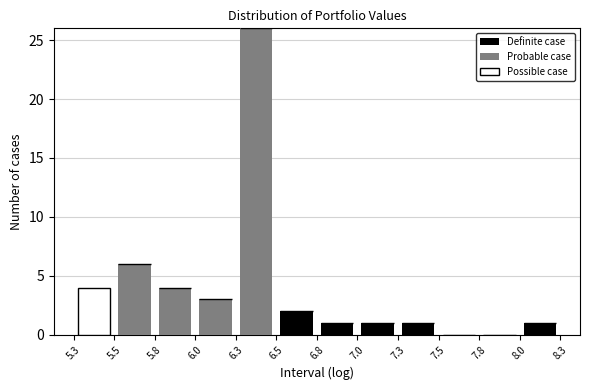

Which range on the x-axis has the tallest stacked bar (by total height)?

6.3 to 6.5